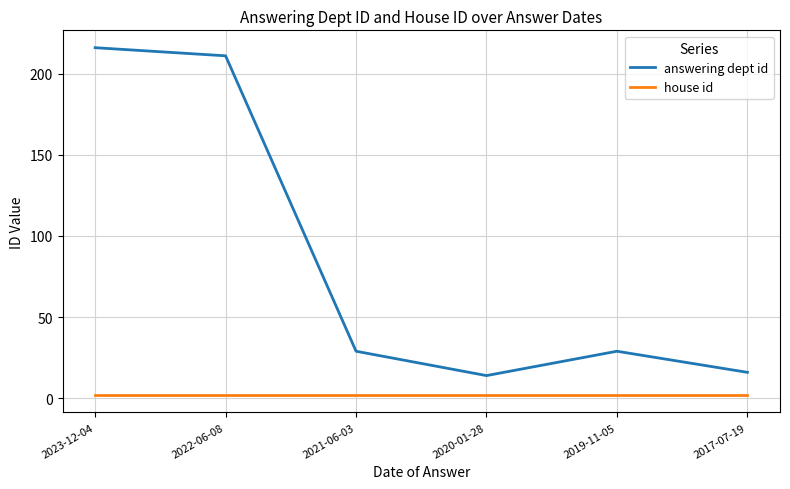

What is the average value of the house id series?

2